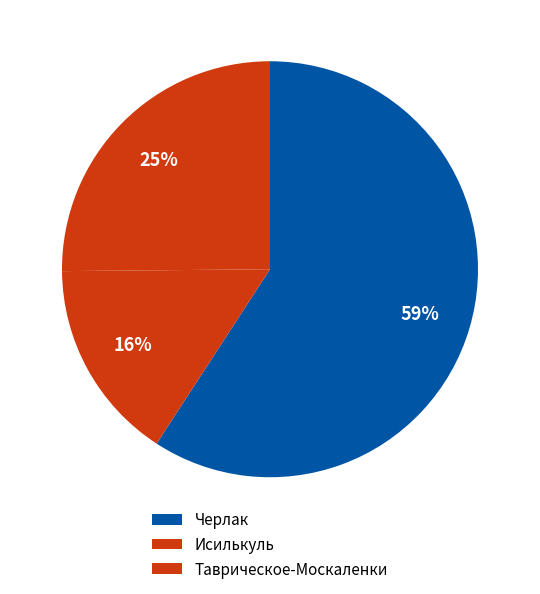

How many slices are in this pie chart?

3